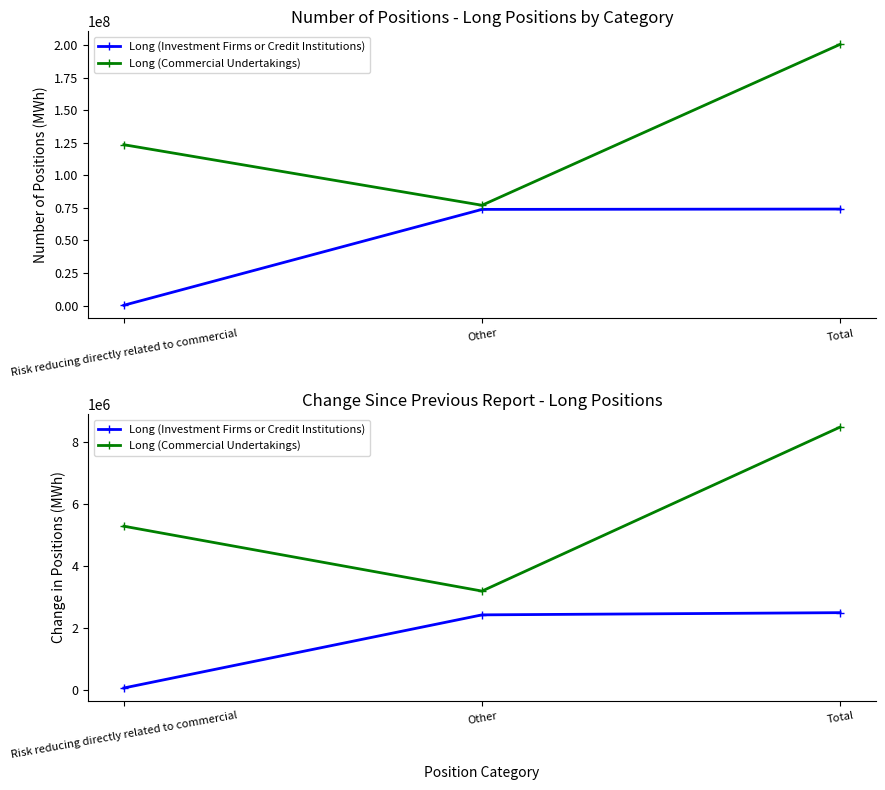

How many Long (Commercial Undertakings) values are between 3191572 and 8471826?

3